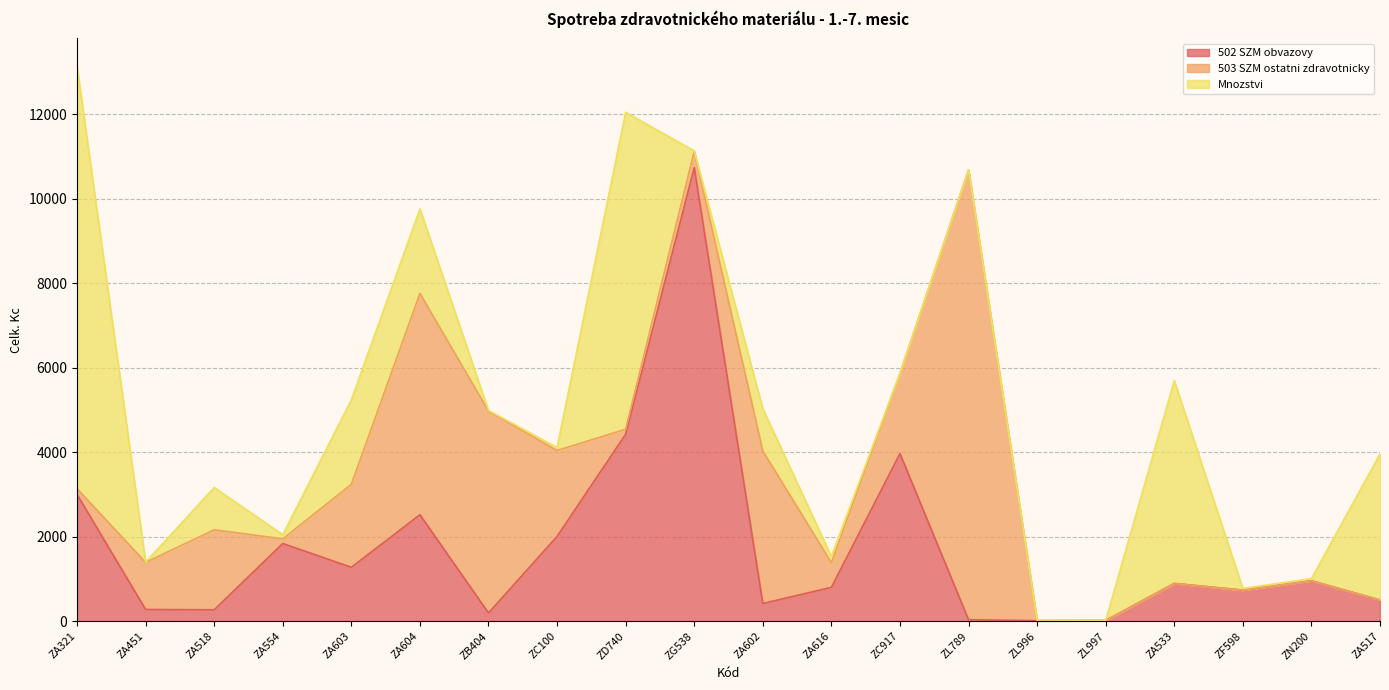

What is the difference between the maximum and minimum values in the Mnozstvi series?

9998.0